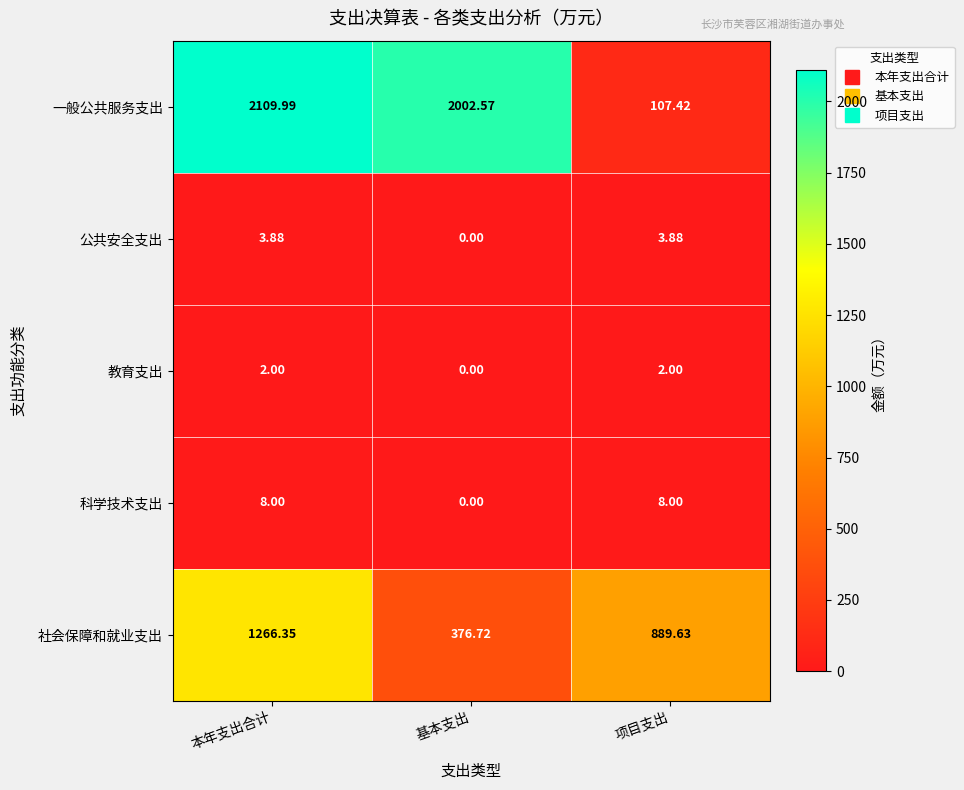

Where is 社会保障和就业支出 nearest to the value 821?

项目支出